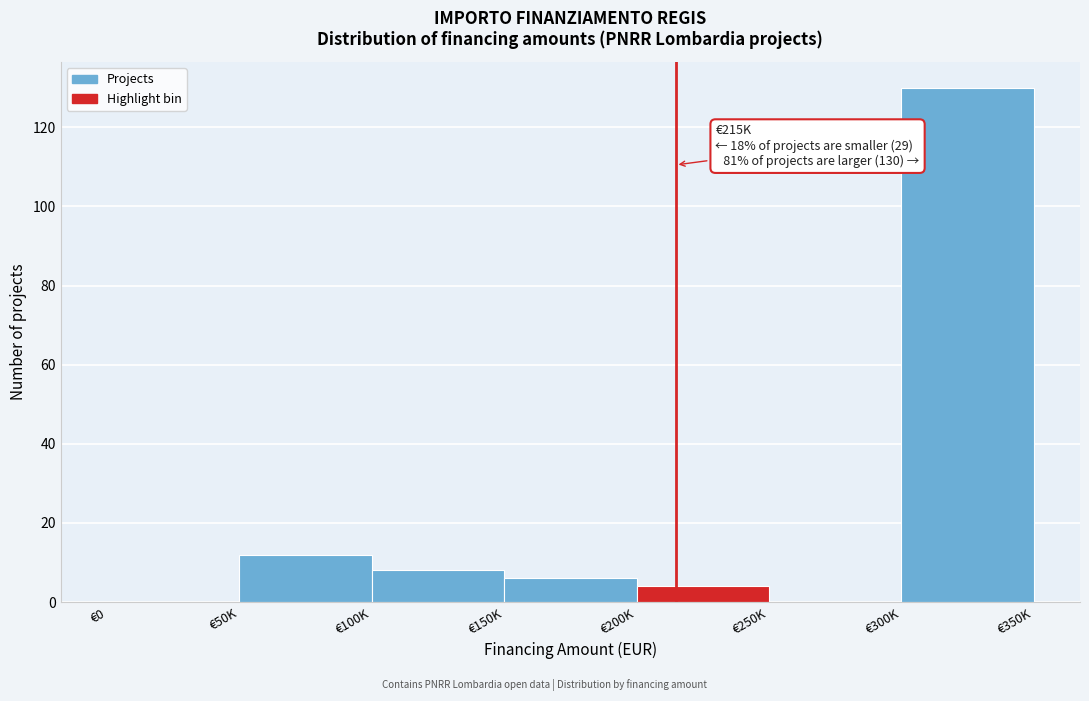

Reading right to left, extract all data points from this chart.

€300K=130	€250K=0	€200K=4	€150K=6	€100K=8	€50K=12	€0=0